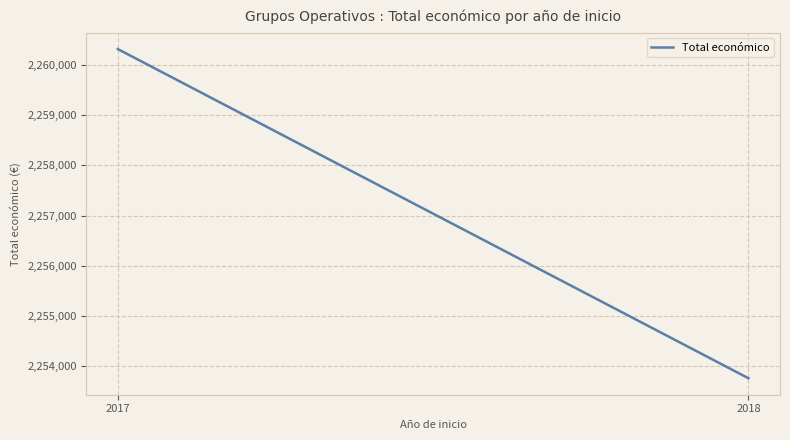

Which category has the lowest value across all series?

2018